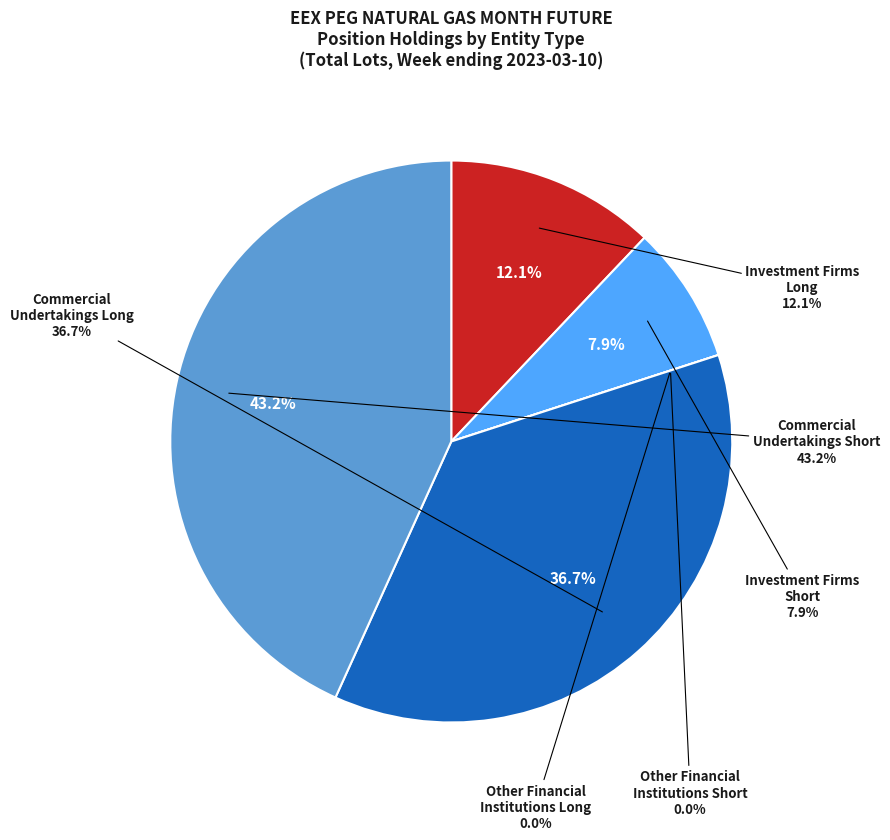

Which category has the biggest portion of the pie?

Commercial Undertakings Short